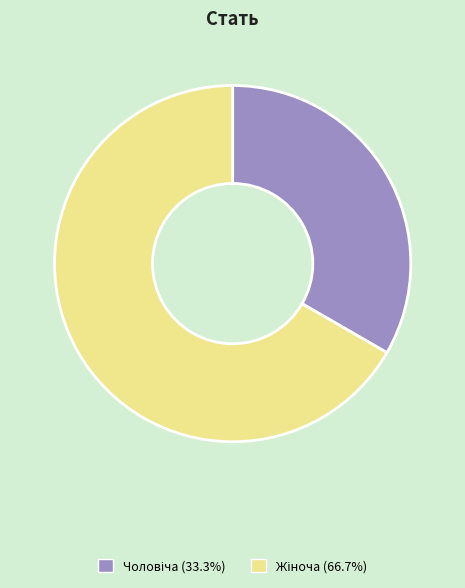

Is there any slice that represents more than half of the pie?

Yes